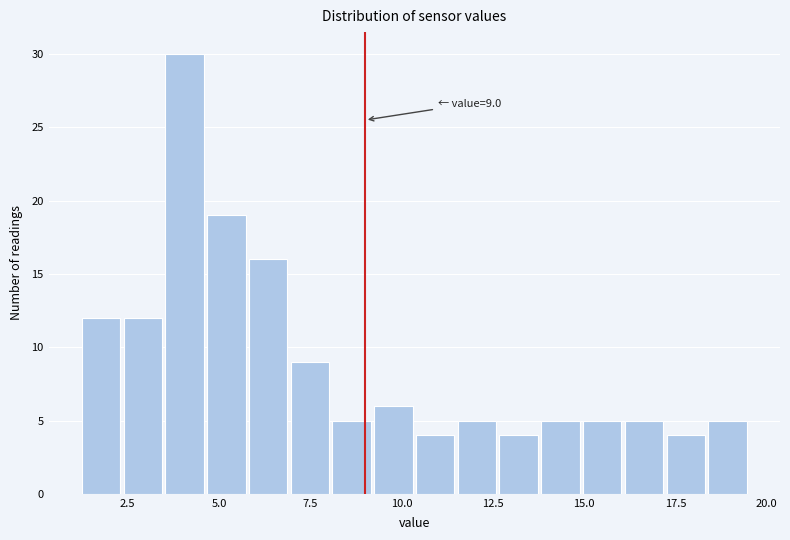

Read against the x-axis, roughly where is the centre of the tallest bar?

4.0